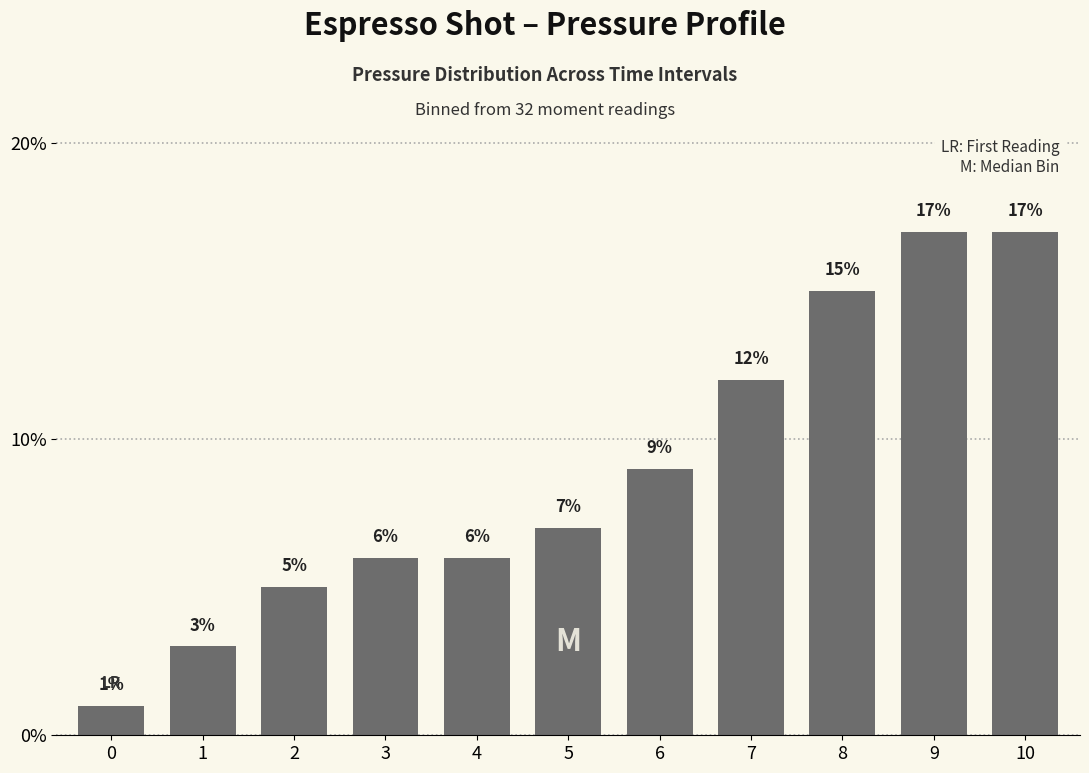

What is the difference between the values at 3 and 9?

11